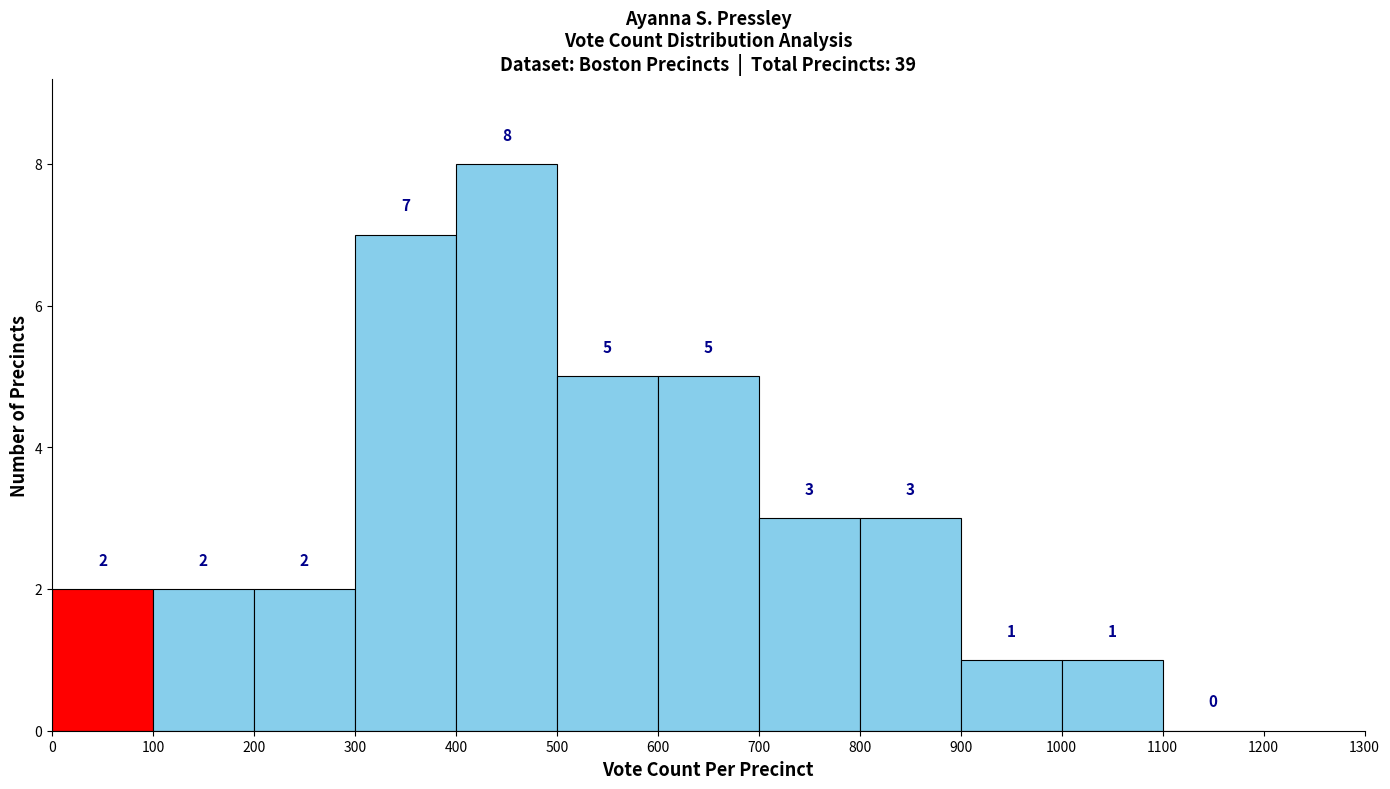

Which range on the x-axis has the tallest bar?

400 to 500